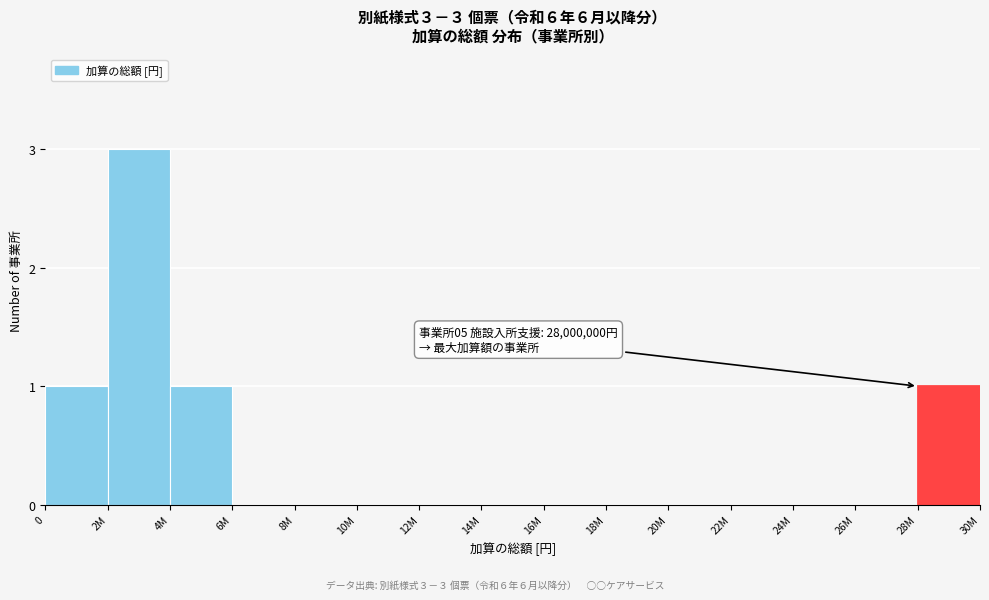

Reading right to left, transcribe all the data shown in this chart.

28M=1	26M=0	24M=0	22M=0	20M=0	18M=0	16M=0	14M=0	12M=0	10M=0	8M=0	6M=0	4M=1	2M=3	0=1